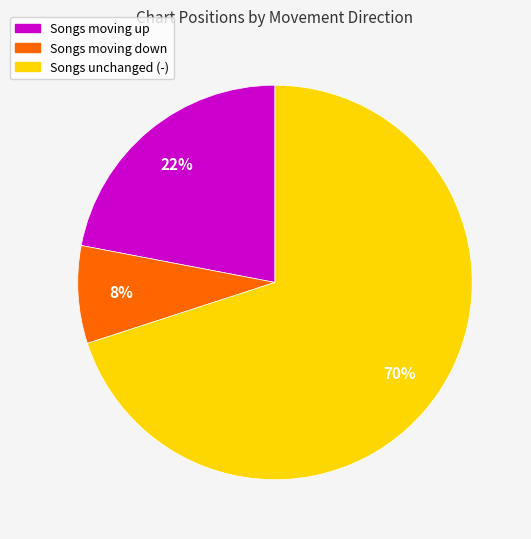

To the nearest percent, what is the average slice percentage?

33%